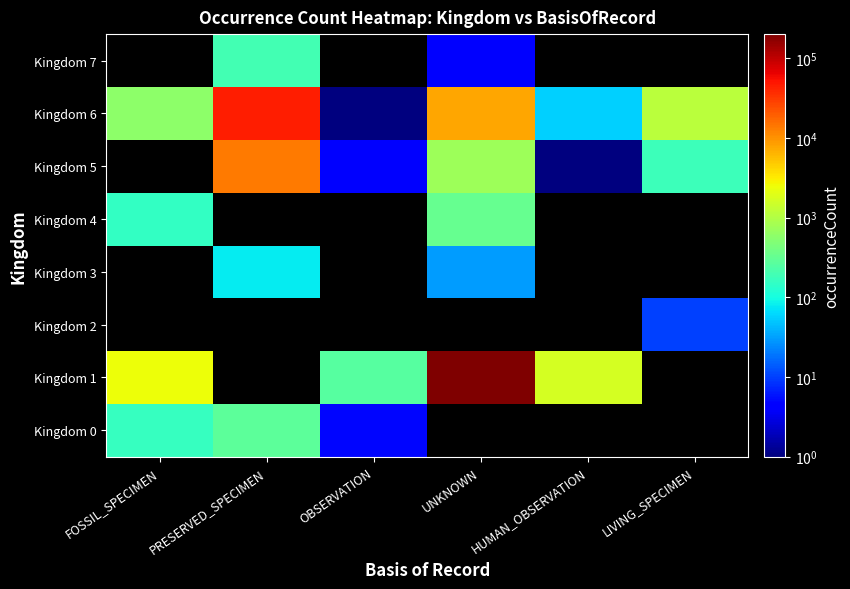

At how many categories does at least one series exceed 108246?

1